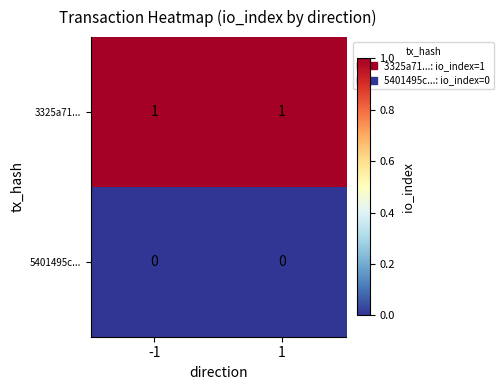

Is the value of 5401495c... at -1 greater than the value of 3325a71... at -1?

No